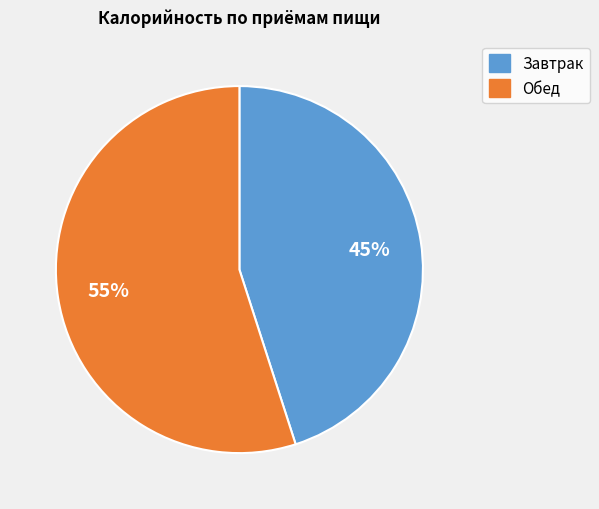

How many slices are in this pie chart?

2